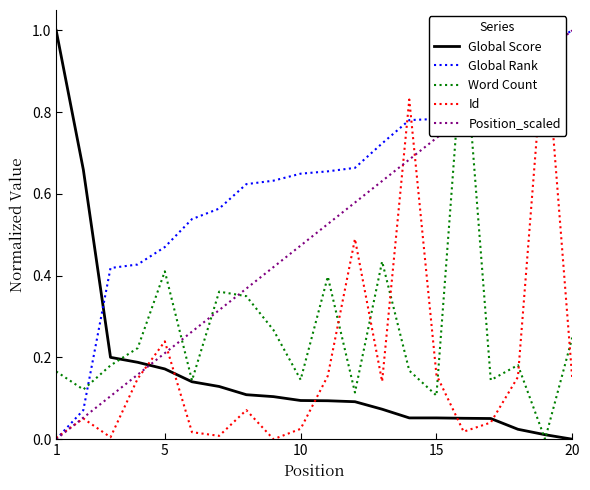

What is the difference between the second highest and second lowest values in the Global Score series?

0.6